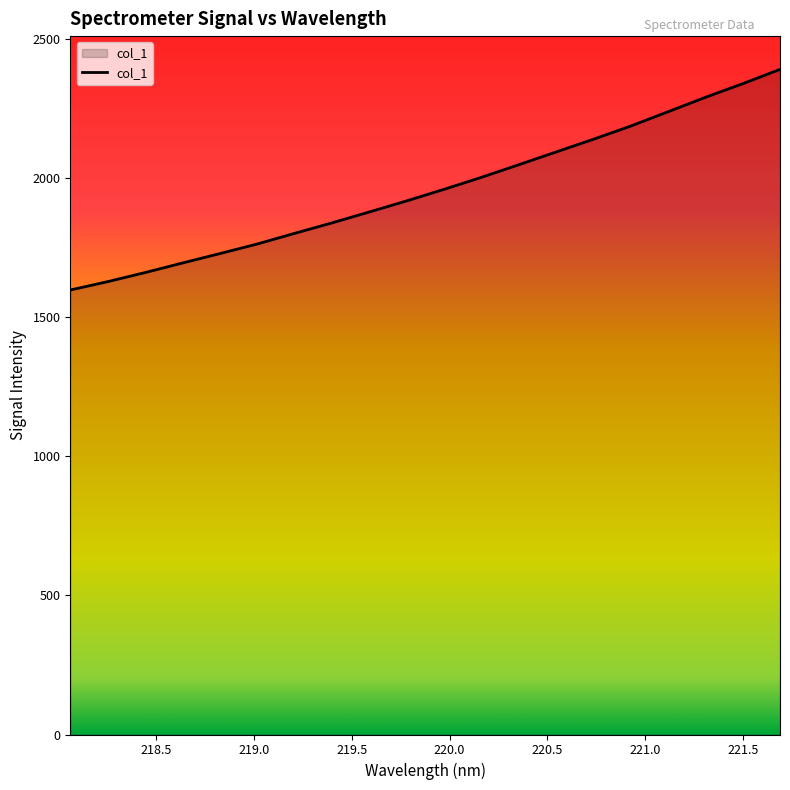

What is the difference between the maximum and minimum values?

793.4